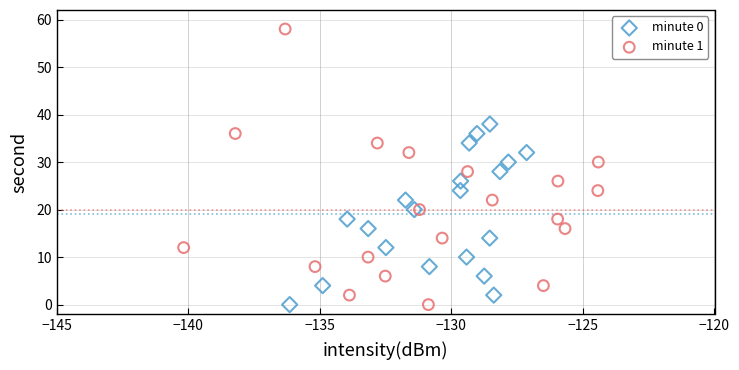

Which series has the widest spread of Y values?

minute 1